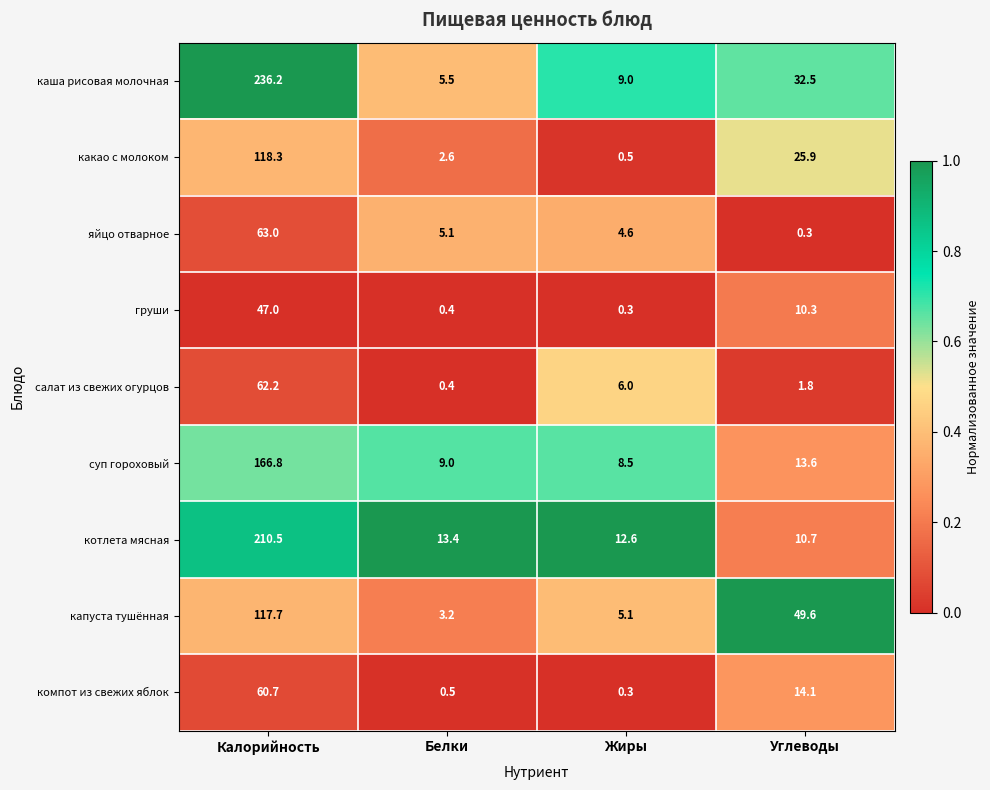

Which series has the largest range (max minus min)?

каша рисовая молочная